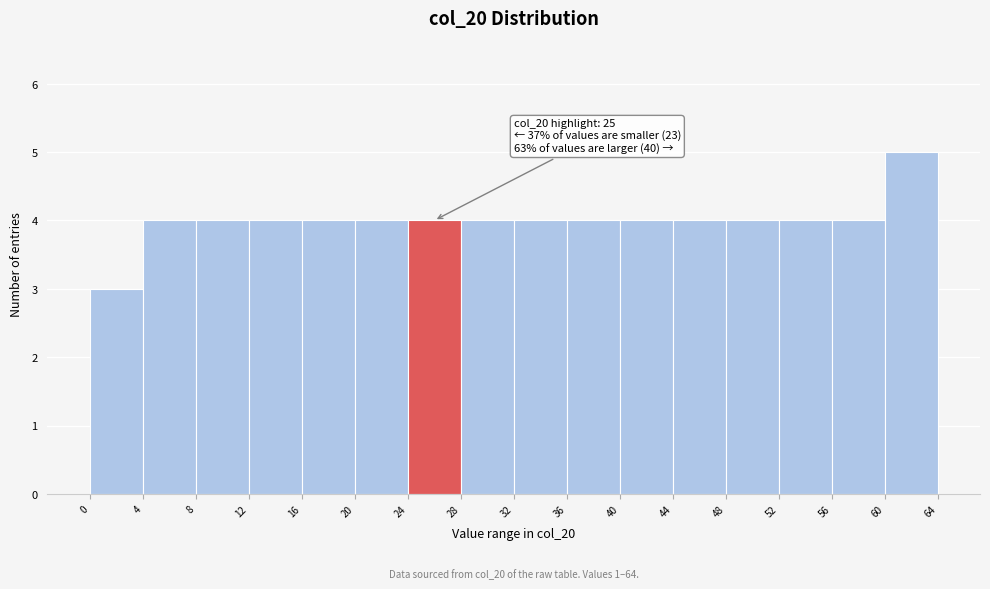

Which range on the x-axis has the tallest bar?

60 to 64